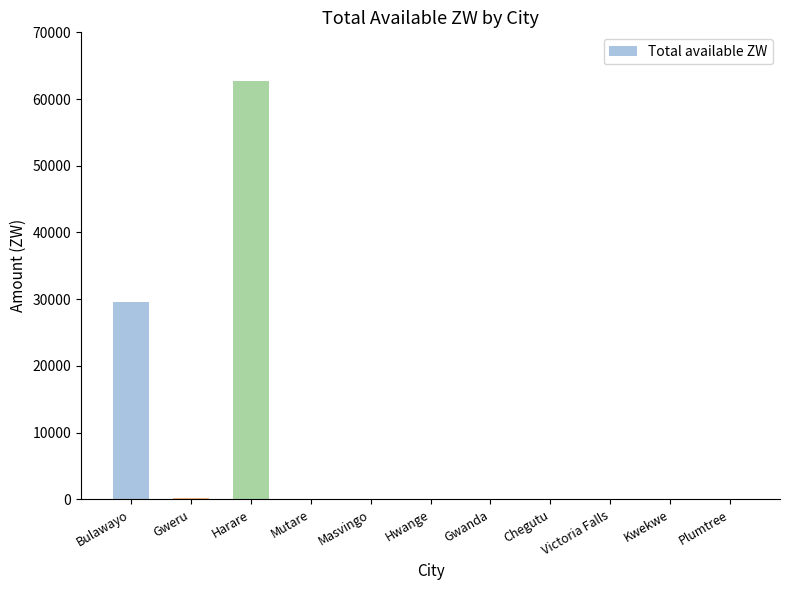

Which has a higher value, Bulawayo or Victoria Falls?

Bulawayo